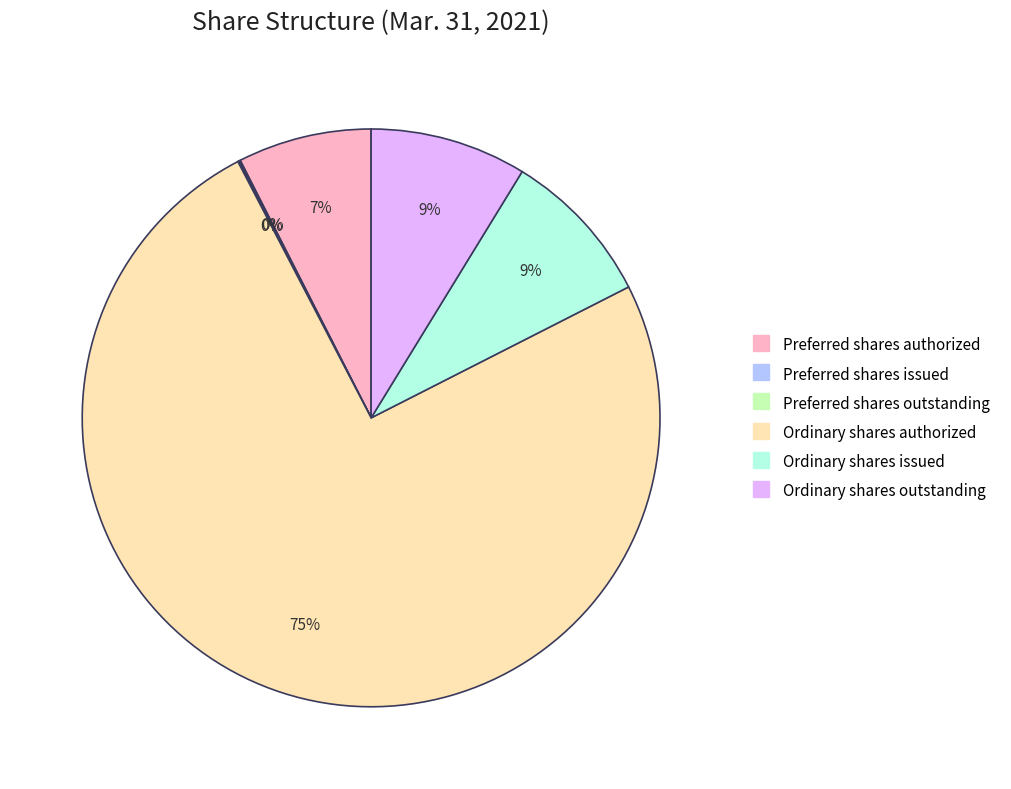

Is there a majority slice in this chart?

Yes